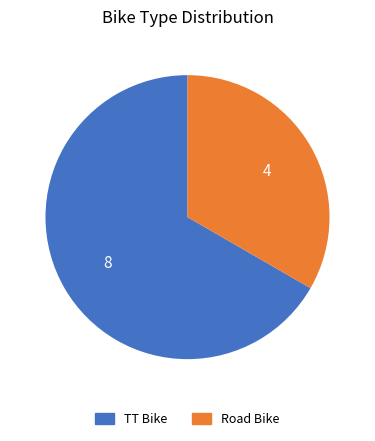

Is it true that TT Bike is 67% of the pie?

True